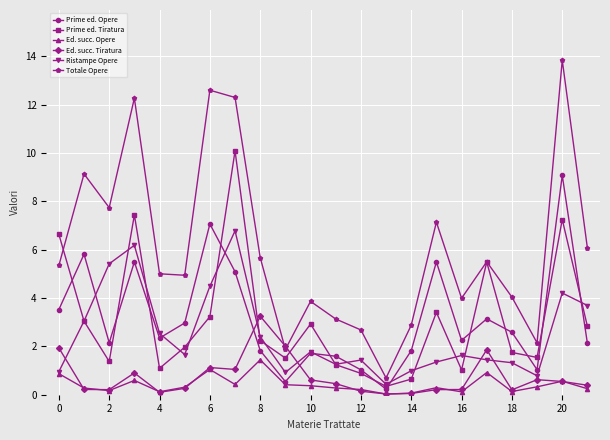

What is the value of the Totale Opere point at the 3rd from the left?

7.7